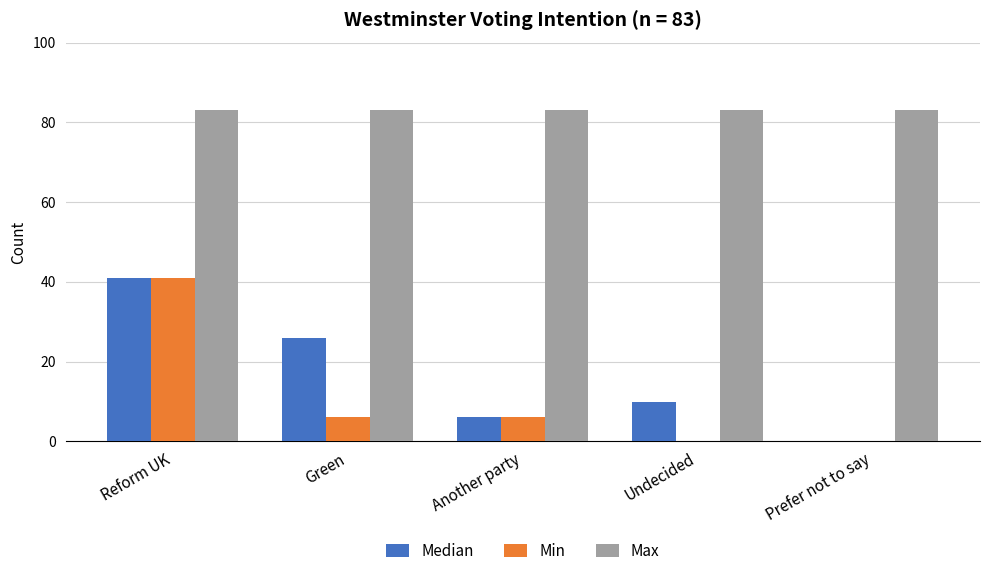

True or false: Median has a value of -15 at Prefer not to say.

False